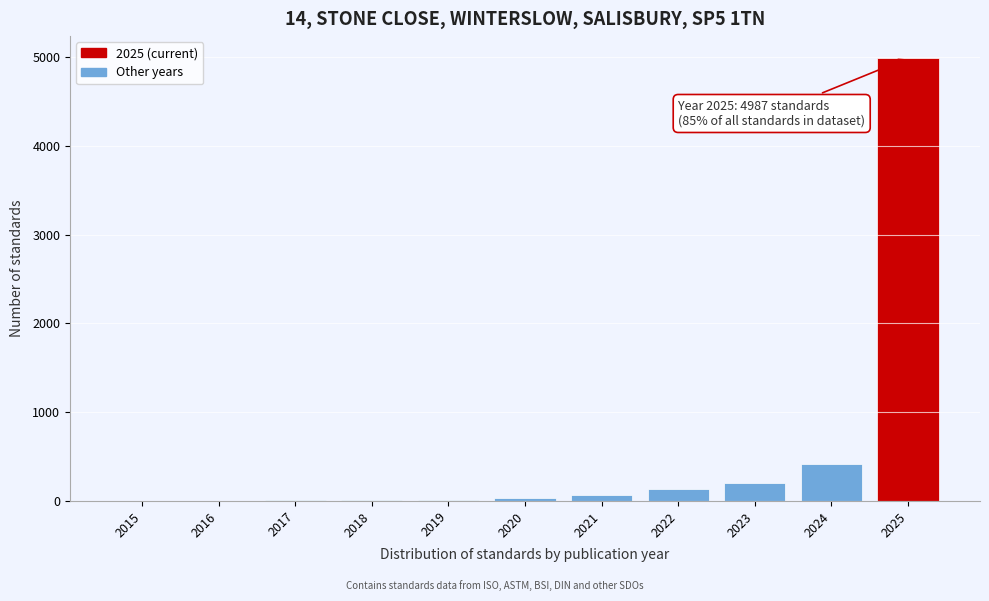

What value does the data have at 2022?

134